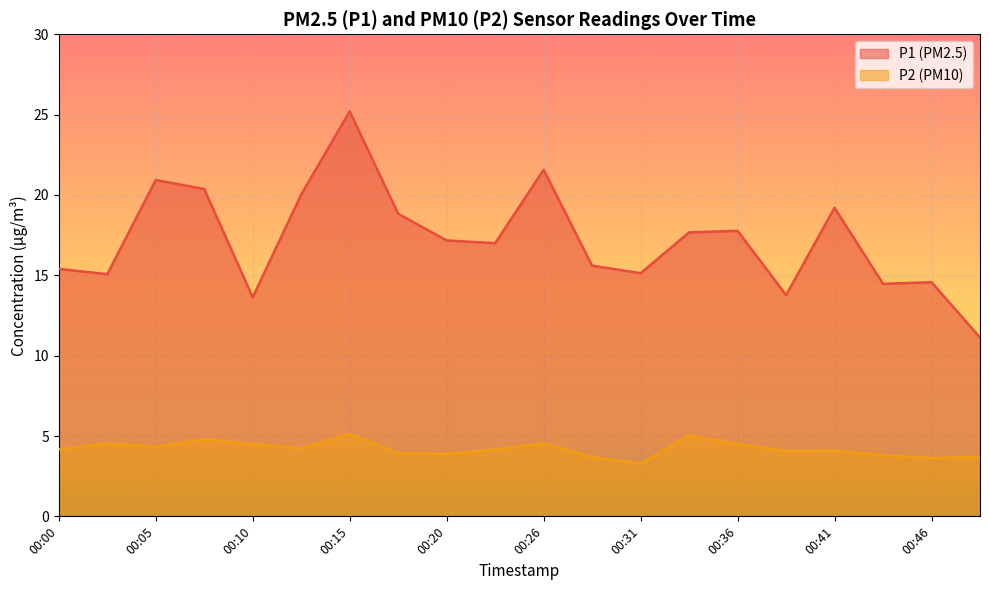

What is the value of the P2 point at the 4th from the left?

4.8